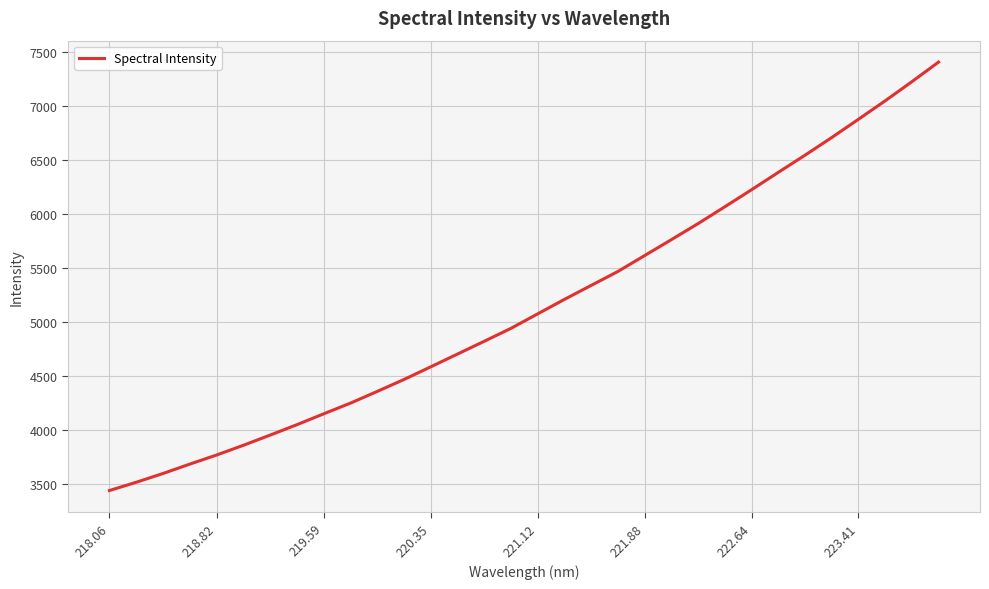

What is the difference between the maximum and minimum values?

3967.5